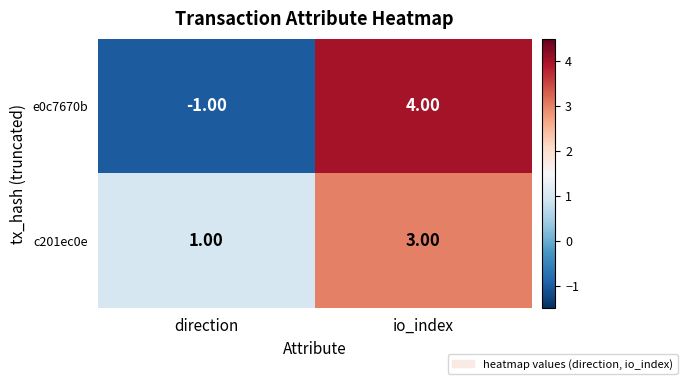

What is the sum of the c201ec0e values at direction and io_index?

4